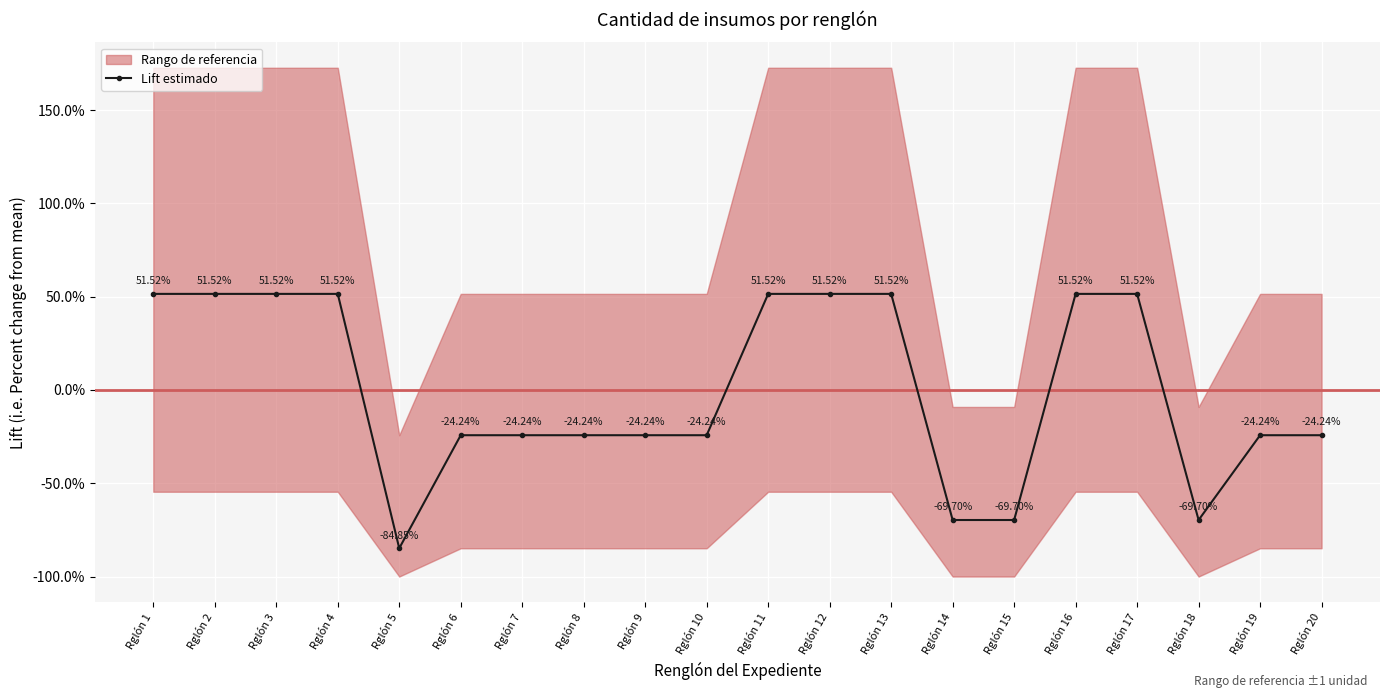

How many data points are above -24?

9